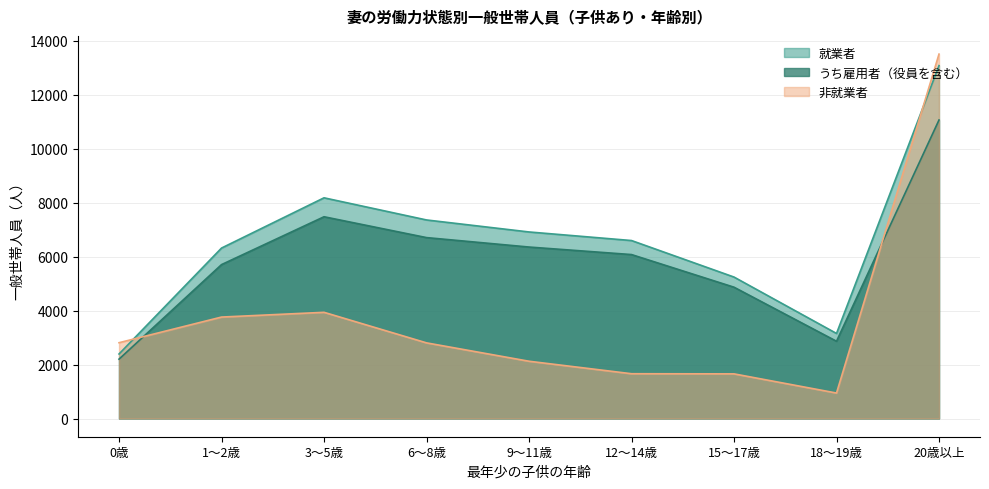

How many values in the 就業者 series exceed 6598?

4